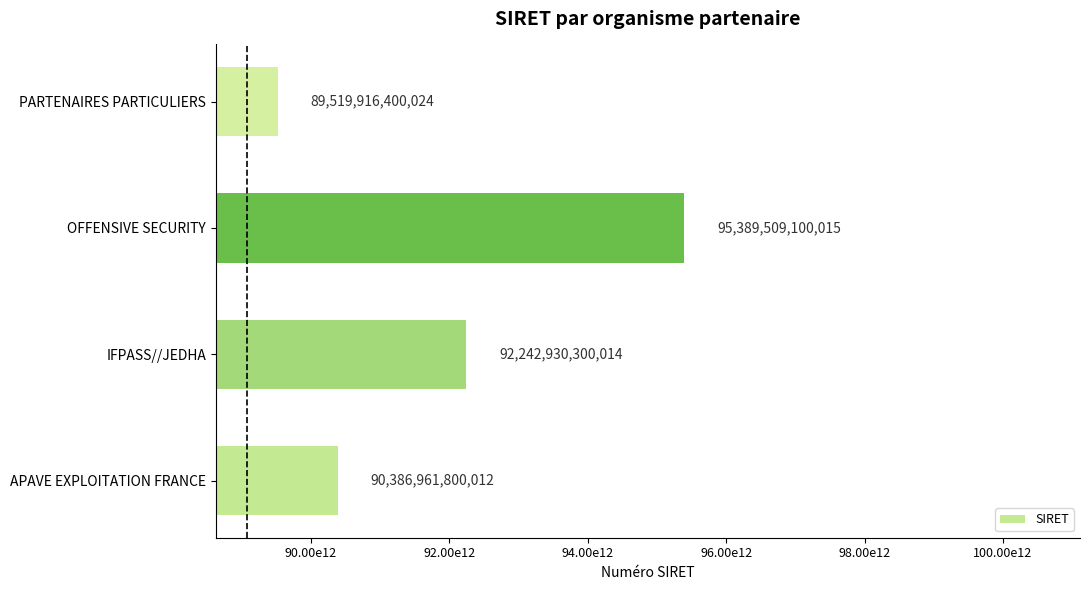

Which category has the highest value across all series?

OFFENSIVE SECURITY